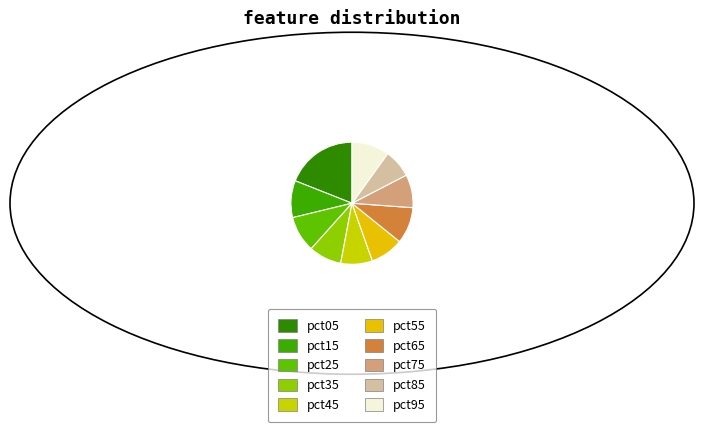

Which has a higher value, pct55 or pct75?

pct55